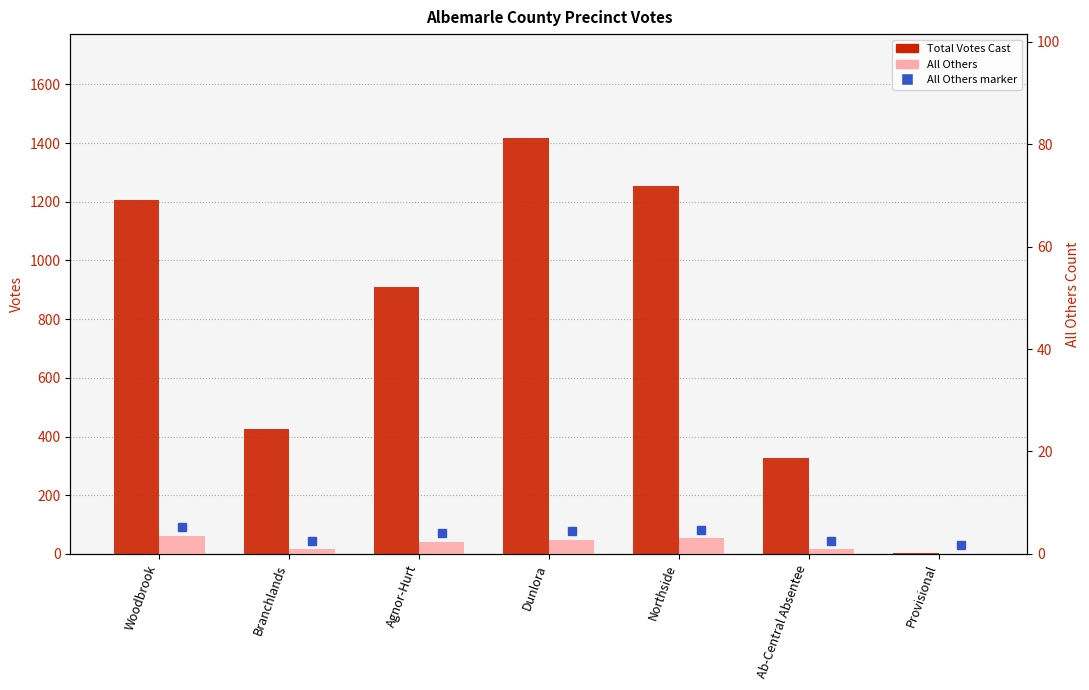

Is the value of All Others at Northside greater than the value of Total Votes Cast at Branchlands?

No